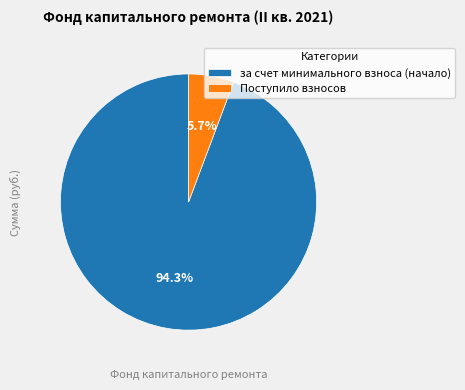

Approximately how many times larger is the value at за счет минимального взноса (начало) compared to Поступило взносов?

16.5